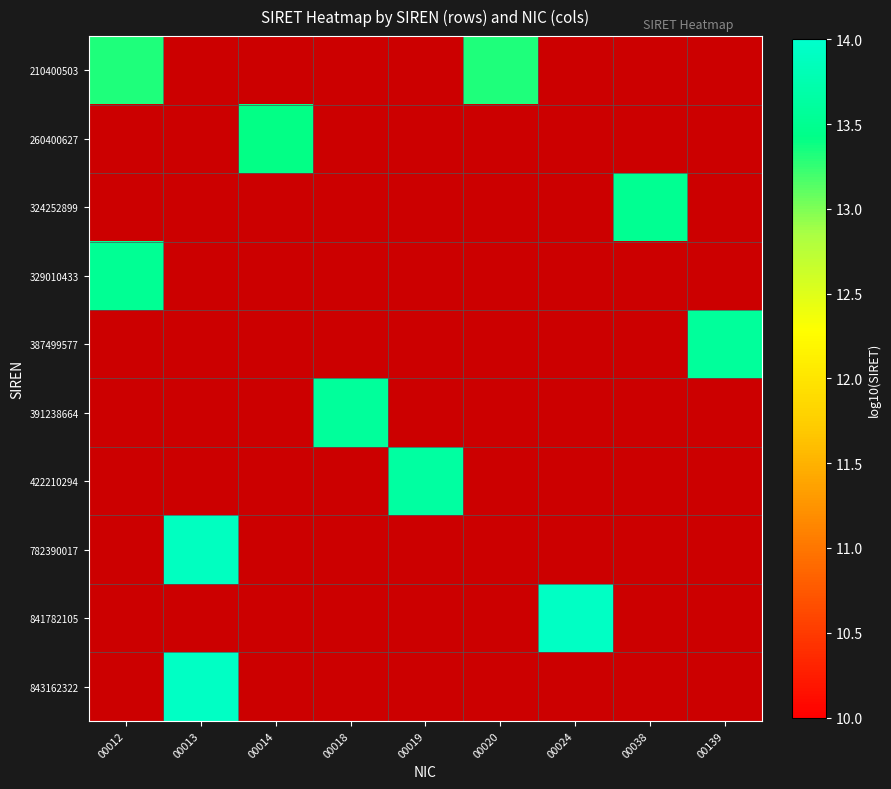

At which category does the chart reach its minimum across all series?

00012